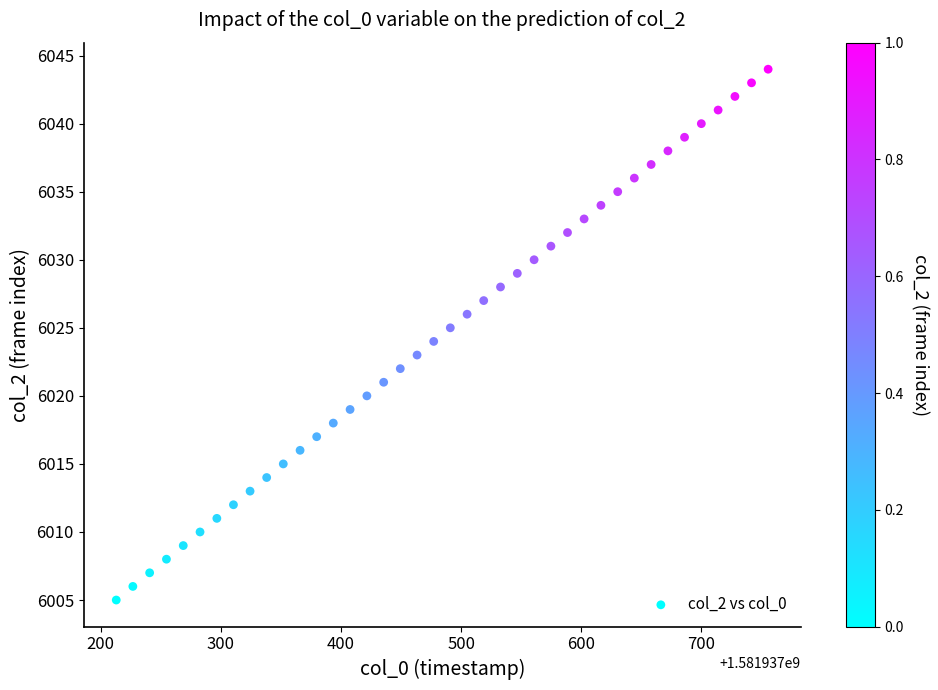

How many points are shown in the scatter plot?

40